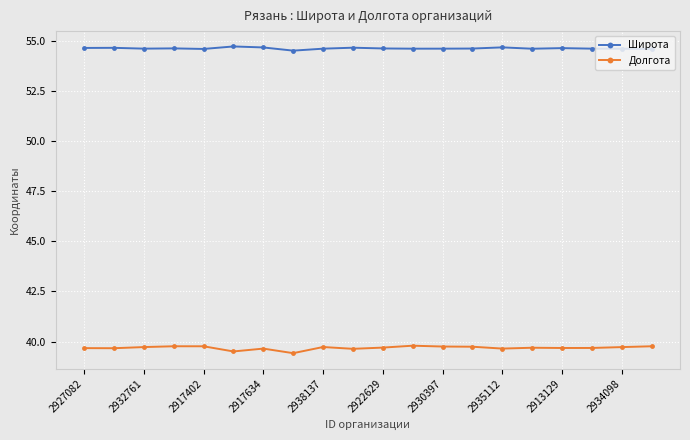

What is the maximum value shown in the chart?

54.7